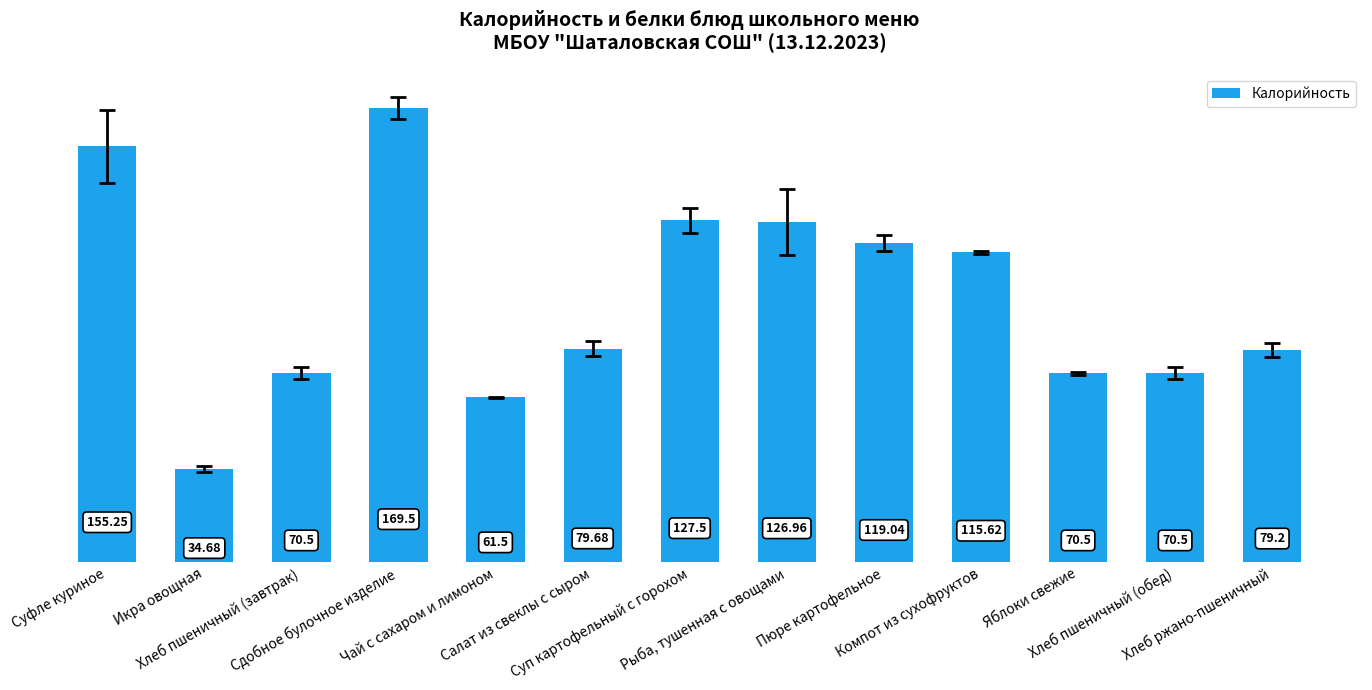

What position from the left is Пюре картофельное?

9